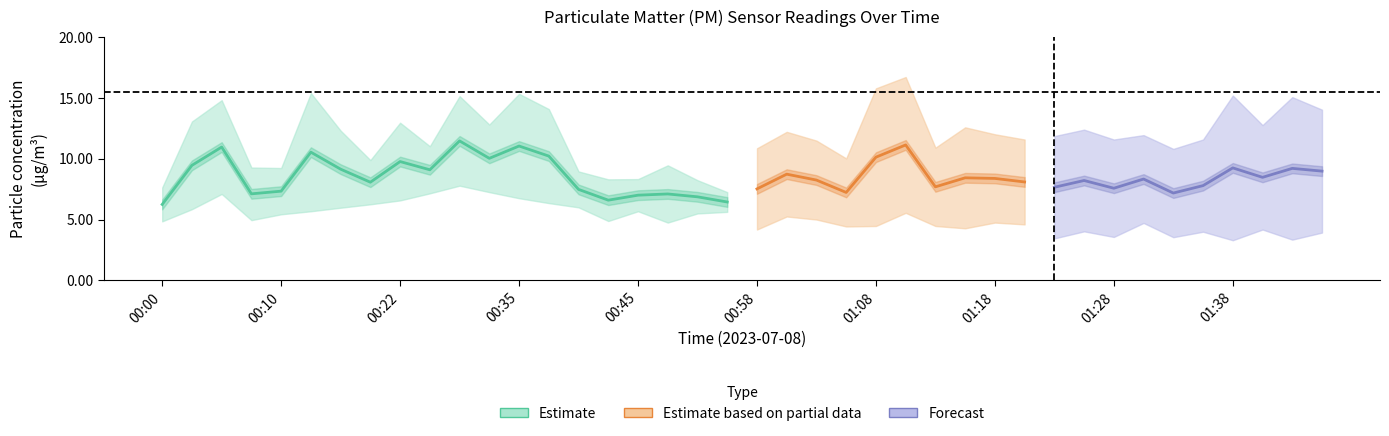

Where is the first local minimum for P2?

00:07